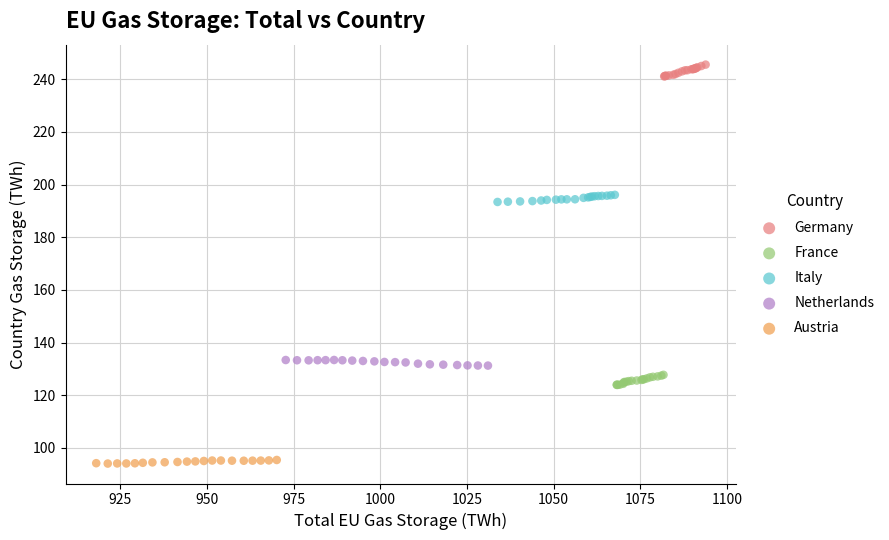

Which series reaches the minimum Y coordinate?

Austria